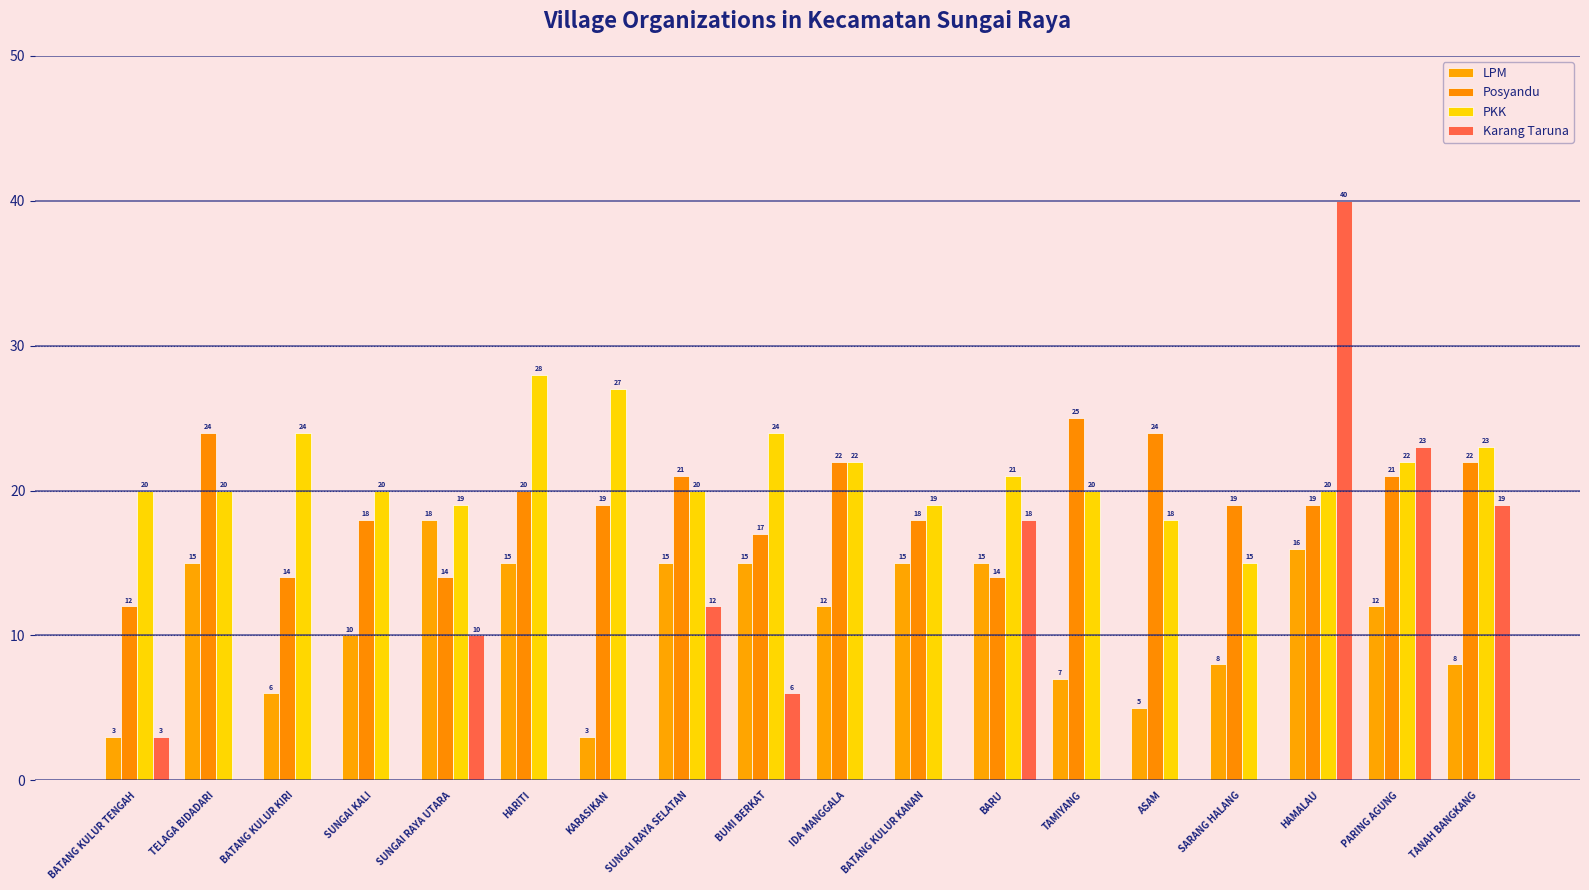

How many groups of bars are there?

18